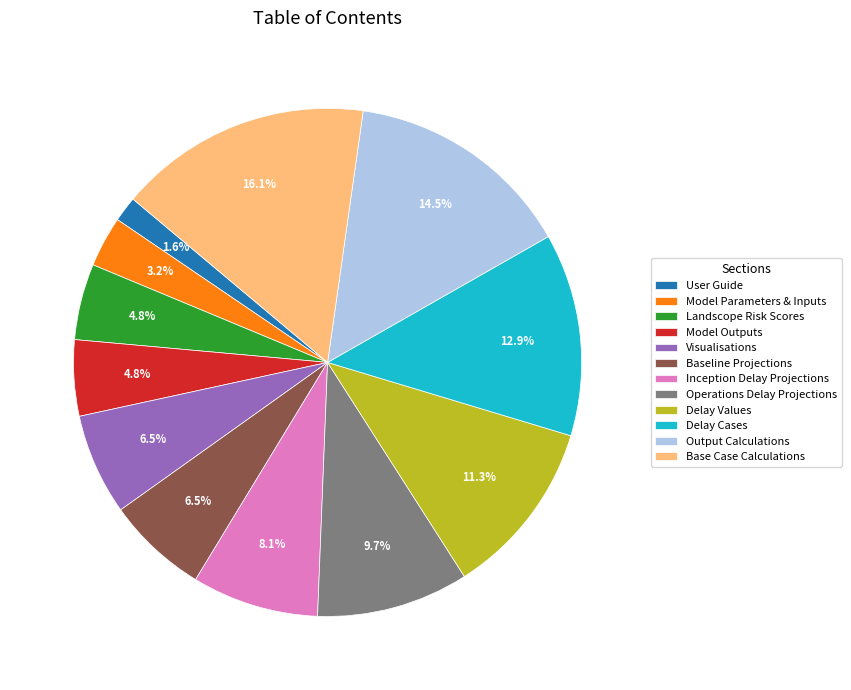

Between Operations Delay Projections and Inception Delay Projections, which is larger?

Operations Delay Projections